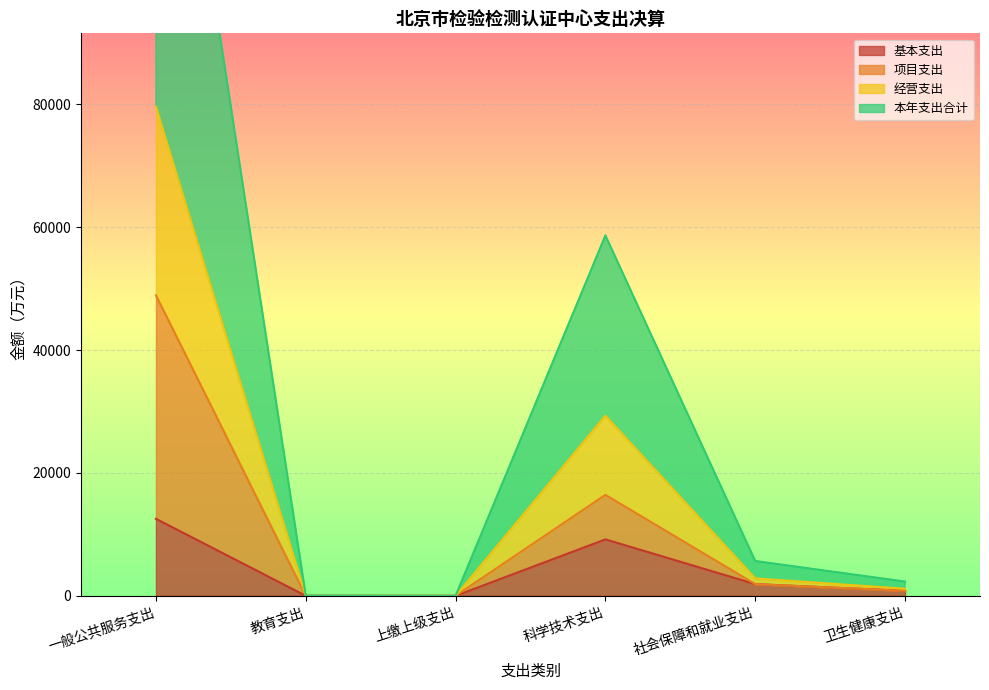

True or false: 本年支出合计 and 经营支出 intersect in this chart.

False